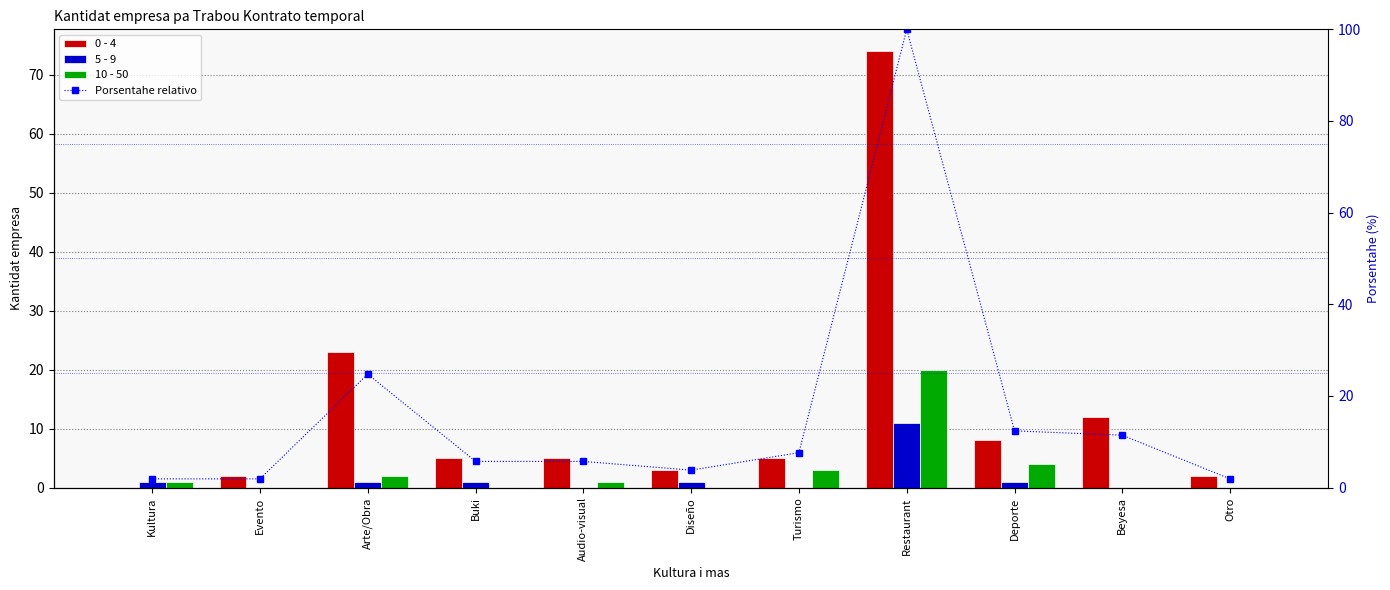

Rank the series by their maximum value, from lowest to highest.

5 - 9, 10 - 50, 0 - 4, Porsentahe relativo